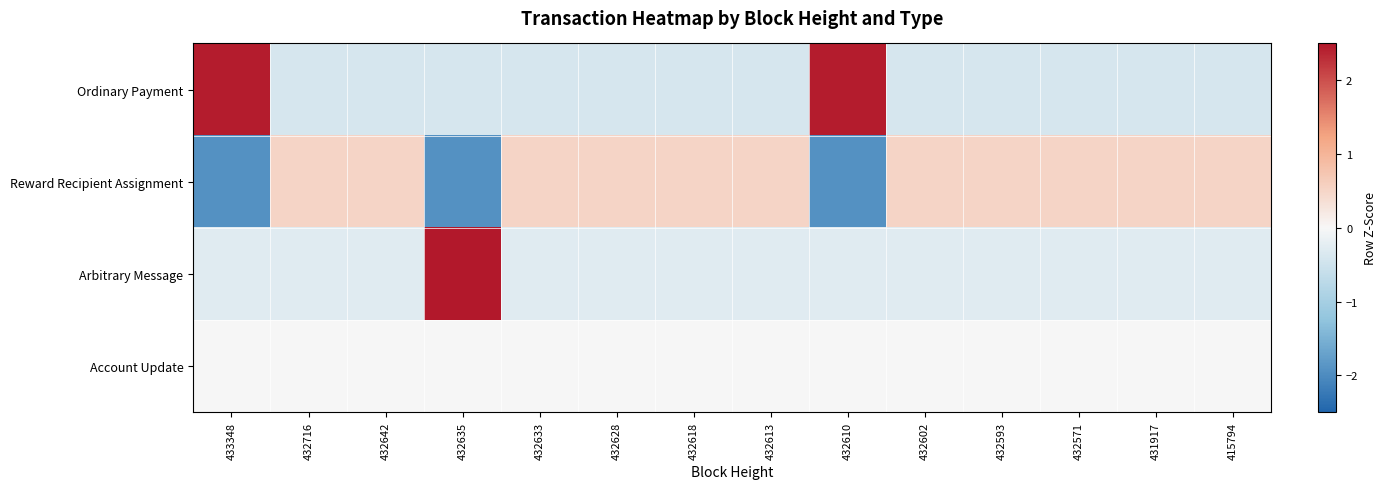

What is the total value across all series at 432610?

0.3